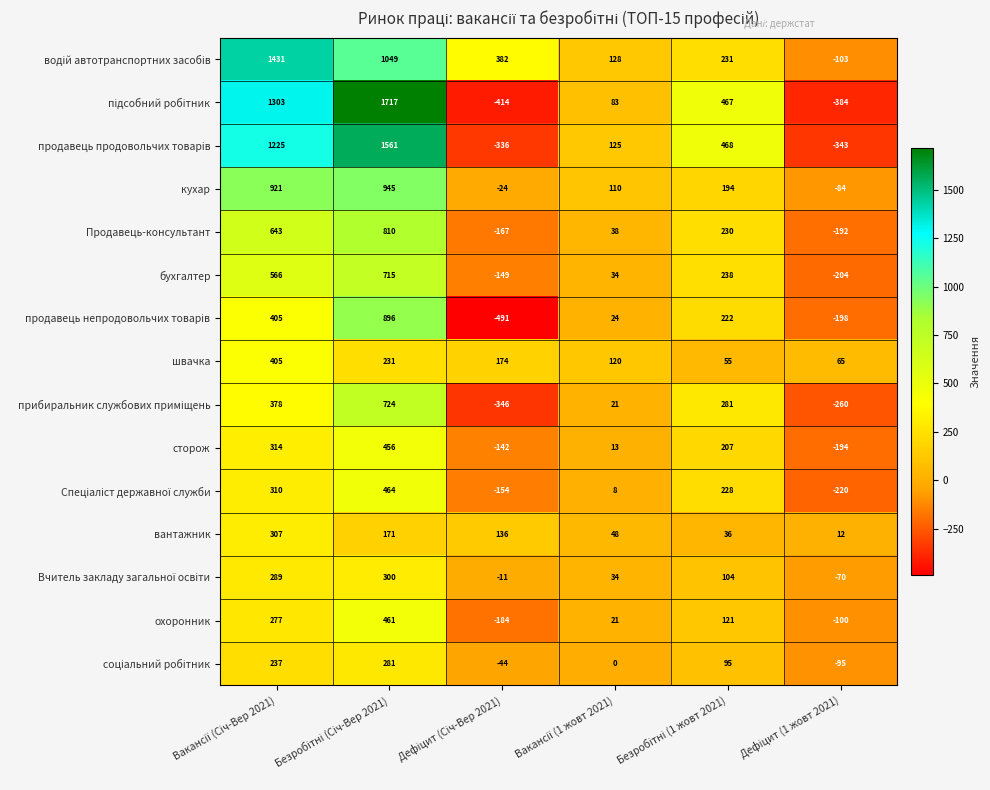

What is the maximum value shown in the chart?

1717